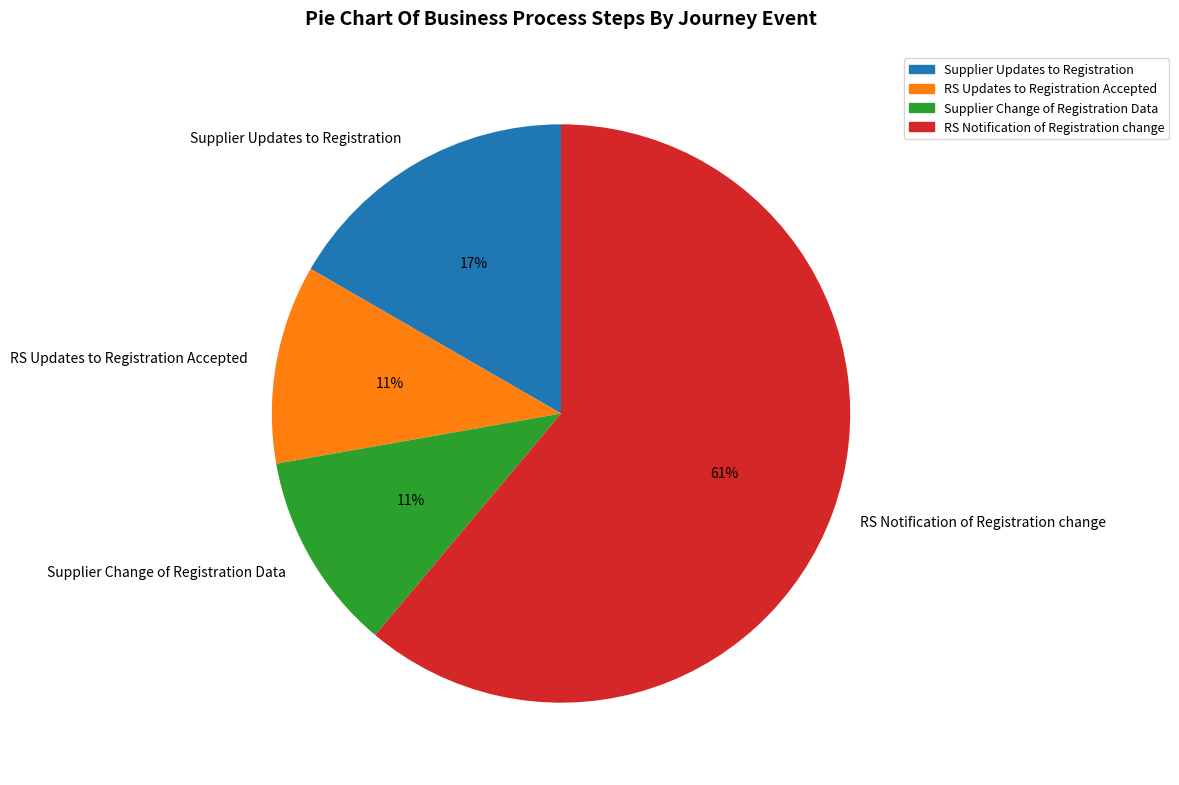

True or false: RS Notification of Registration change accounts for 74% of the total.

False